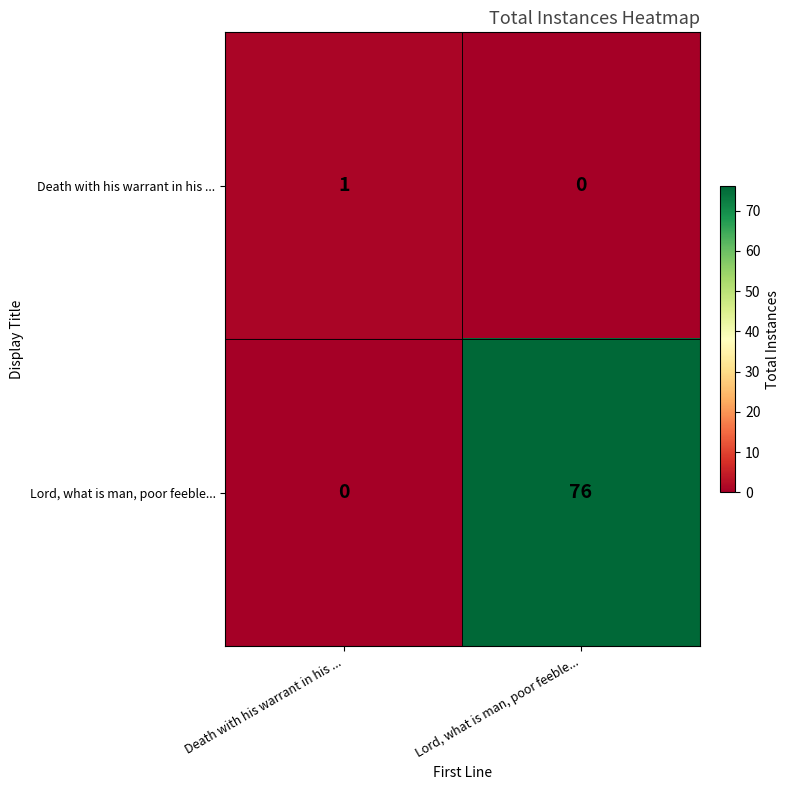

The value of Death with his warrant in his ... at Death with his warrant in his ... is 0. True or false?

False